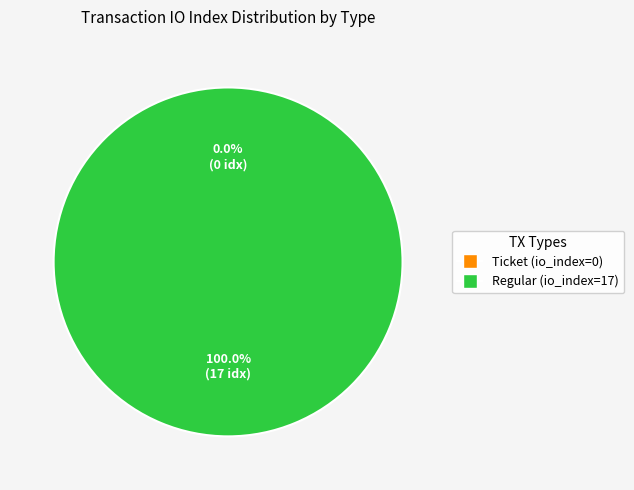

True or false: Ticket (io_index=0) accounts for 1% of the total.

False